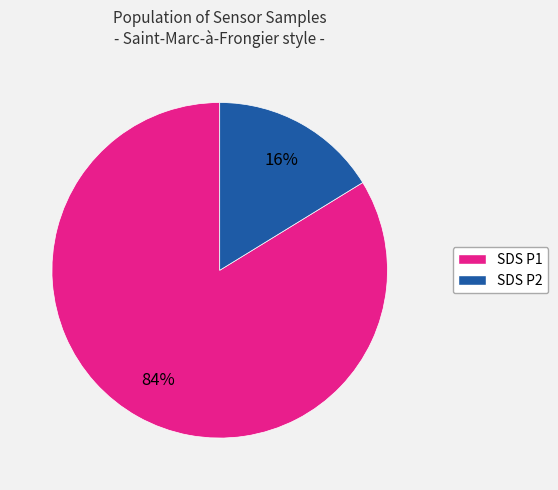

Is there a majority slice in this chart?

Yes